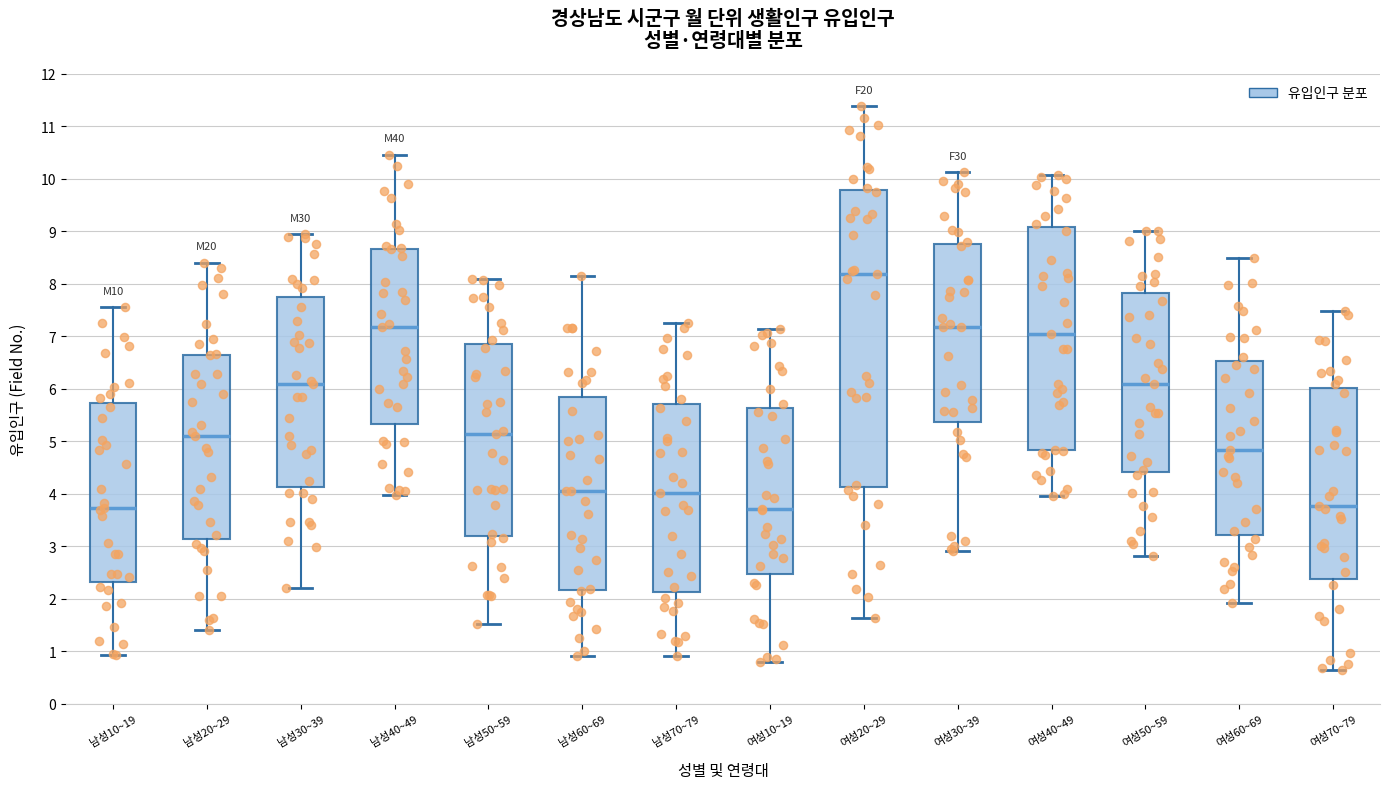

Reading left to right, read every box against the y-axis: the position of its median line, the range the box covers, and the ends of its whiskers. The values are not printed on the chart, so give them approximately, as read against the axis.

남성10~19: median 3.7, box 2.3 to 5.7, whiskers 0.9 to 7.6
남성20~29: median 5.1, box 3.1 to 6.7, whiskers 1.4 to 8.4
남성30~39: median 6.1, box 4.1 to 7.7, whiskers 2.2 to 9.0
남성40~49: median 7.2, box 5.3 to 8.7, whiskers 4.0 to 10.5
남성50~59: median 5.1, box 3.2 to 6.9, whiskers 1.5 to 8.1
남성60~69: median 4.1, box 2.2 to 5.8, whiskers 0.9 to 8.2
남성70~79: median 4.0, box 2.1 to 5.7, whiskers 0.9 to 7.3
여성10~19: median 3.7, box 2.5 to 5.6, whiskers 0.8 to 7.1
여성20~29: median 8.2, box 4.1 to 9.8, whiskers 1.6 to 11.4
여성30~39: median 7.2, box 5.4 to 8.8, whiskers 2.9 to 10.1
여성40~49: median 7.1, box 4.8 to 9.1, whiskers 4.0 to 10.1
여성50~59: median 6.1, box 4.4 to 7.8, whiskers 2.8 to 9.0
여성60~69: median 4.8, box 3.2 to 6.5, whiskers 1.9 to 8.5
여성70~79: median 3.8, box 2.4 to 6.0, whiskers 0.6 to 7.5